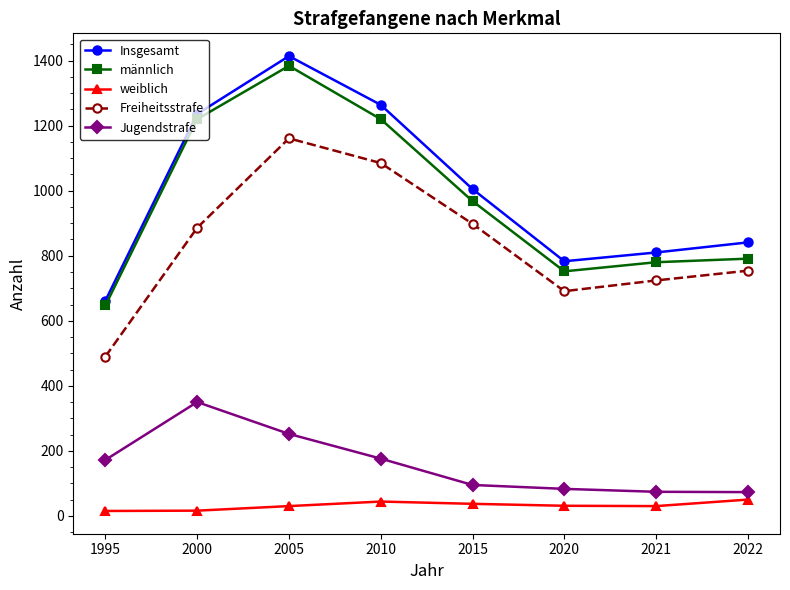

What is the minimum value shown in the chart?

15